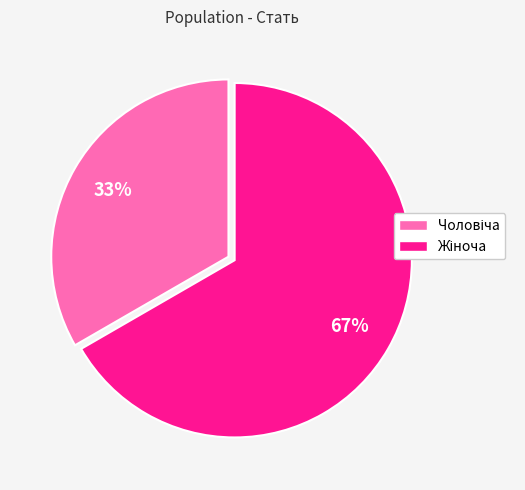

How many slices are in this pie chart?

2